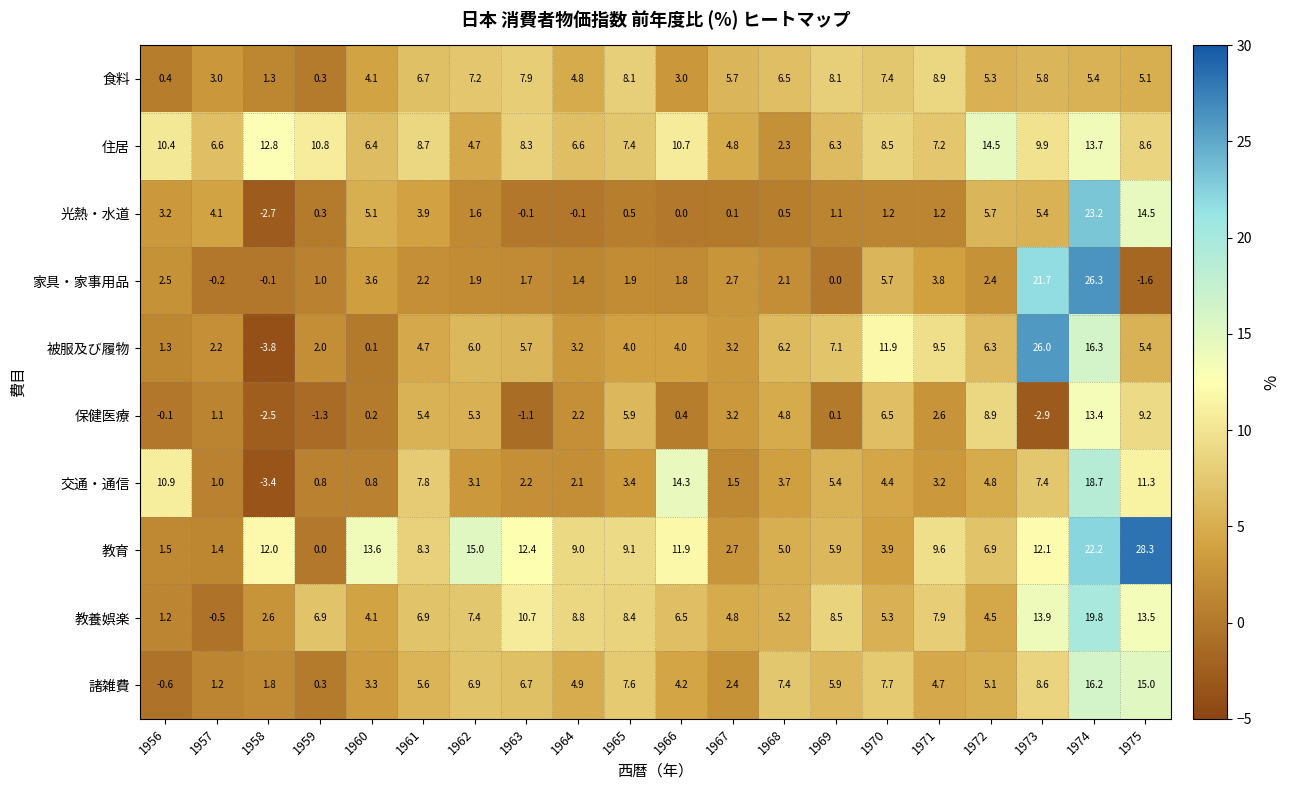

At which category does the chart reach its peak across all series?

1975